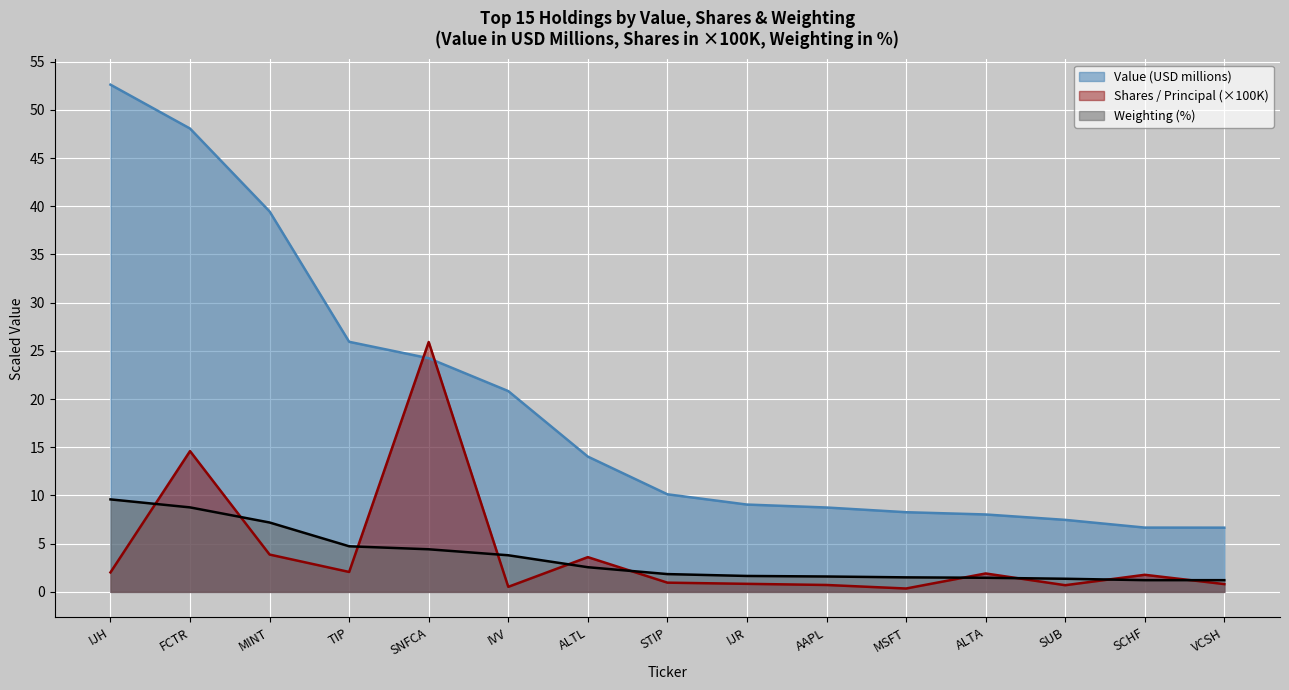

True or false: Weighting and Value (USD) cross at least once.

False